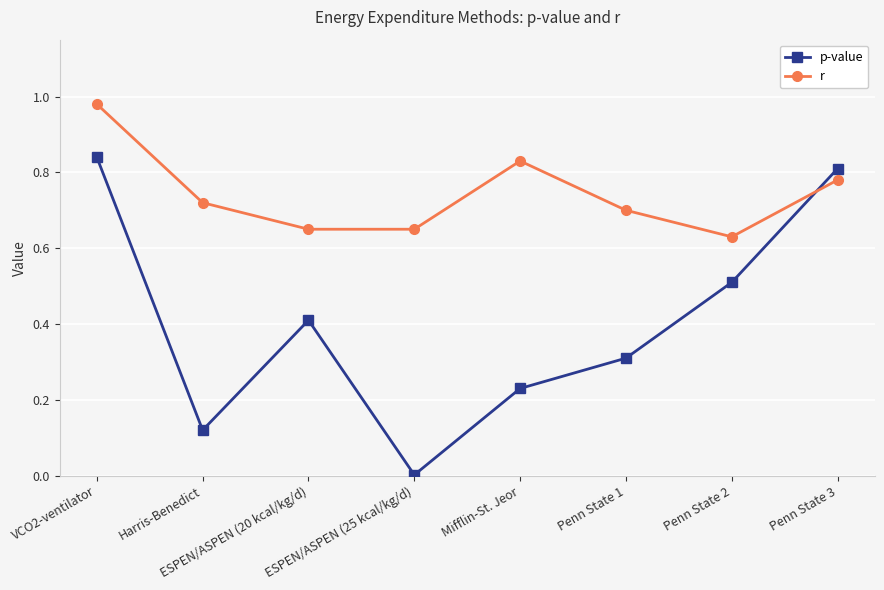

What is the sum of the p-value values at Penn State 1 and ESPEN/ASPEN (25 kcal/kg/d)?

0.3